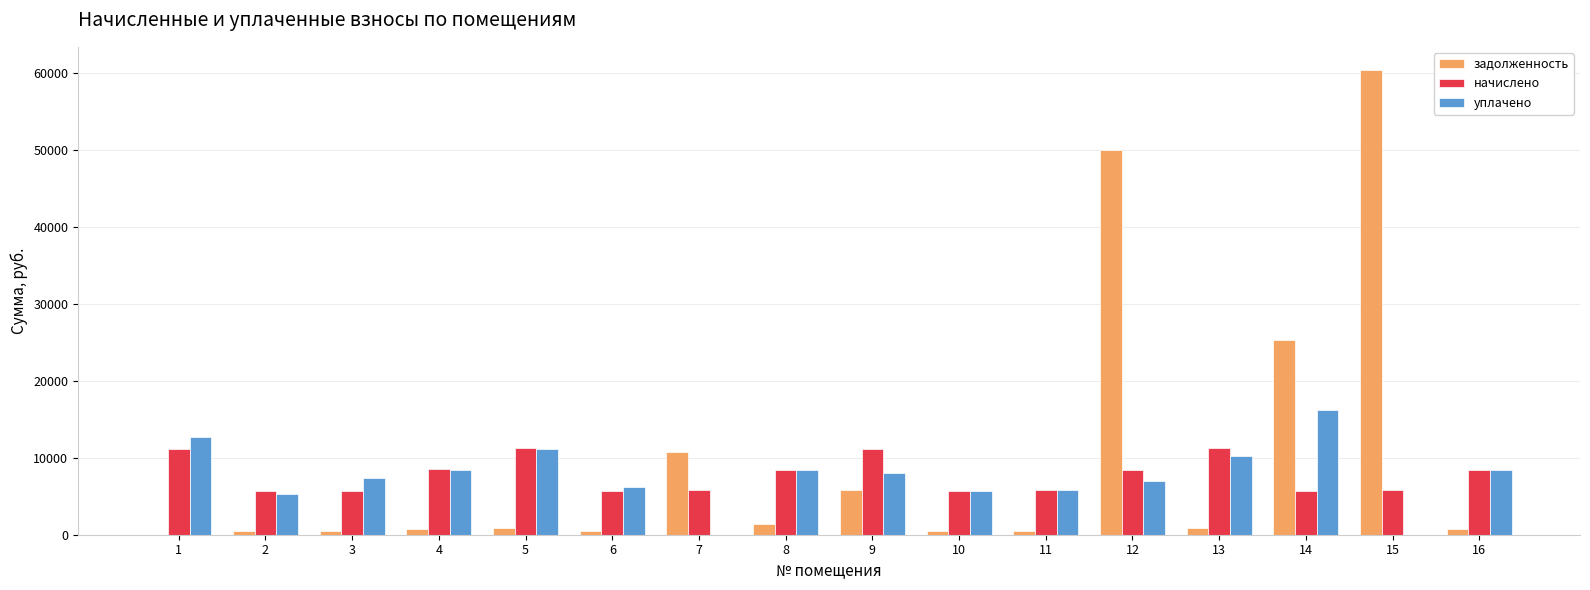

What is the sum of all уплачено values?

120741.9